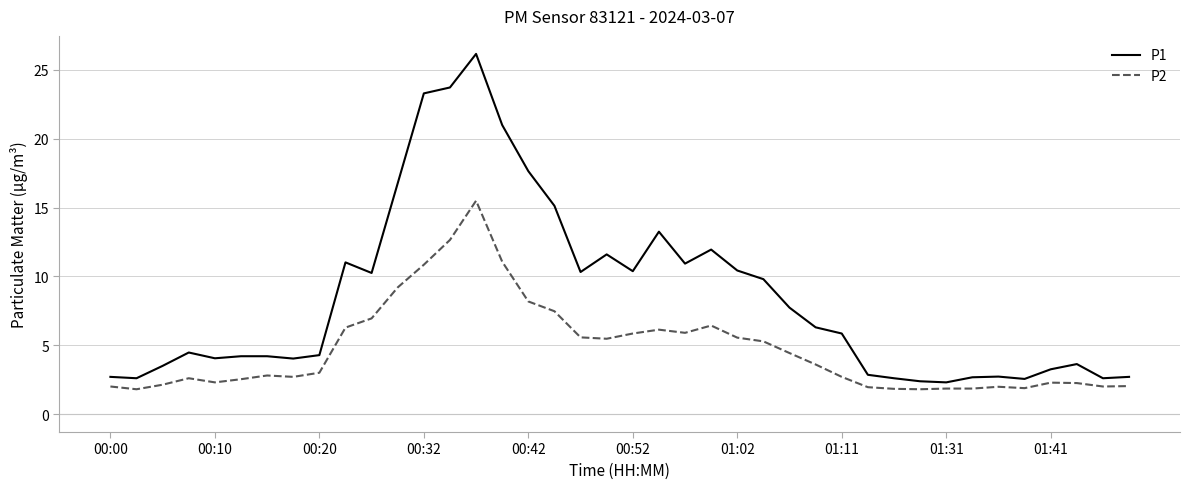

What is the difference between the maximum and minimum values in the P2 series?

13.7